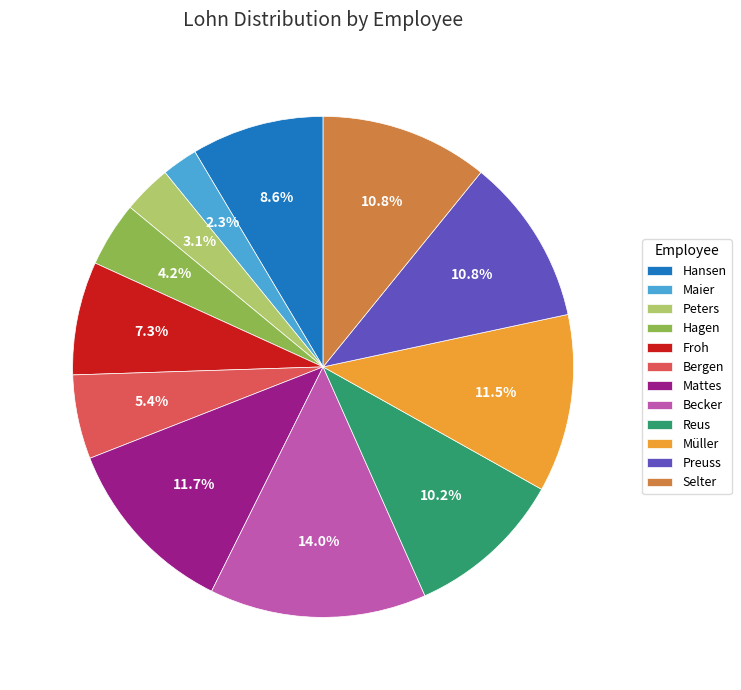

Count the number of slices in the pie.

12